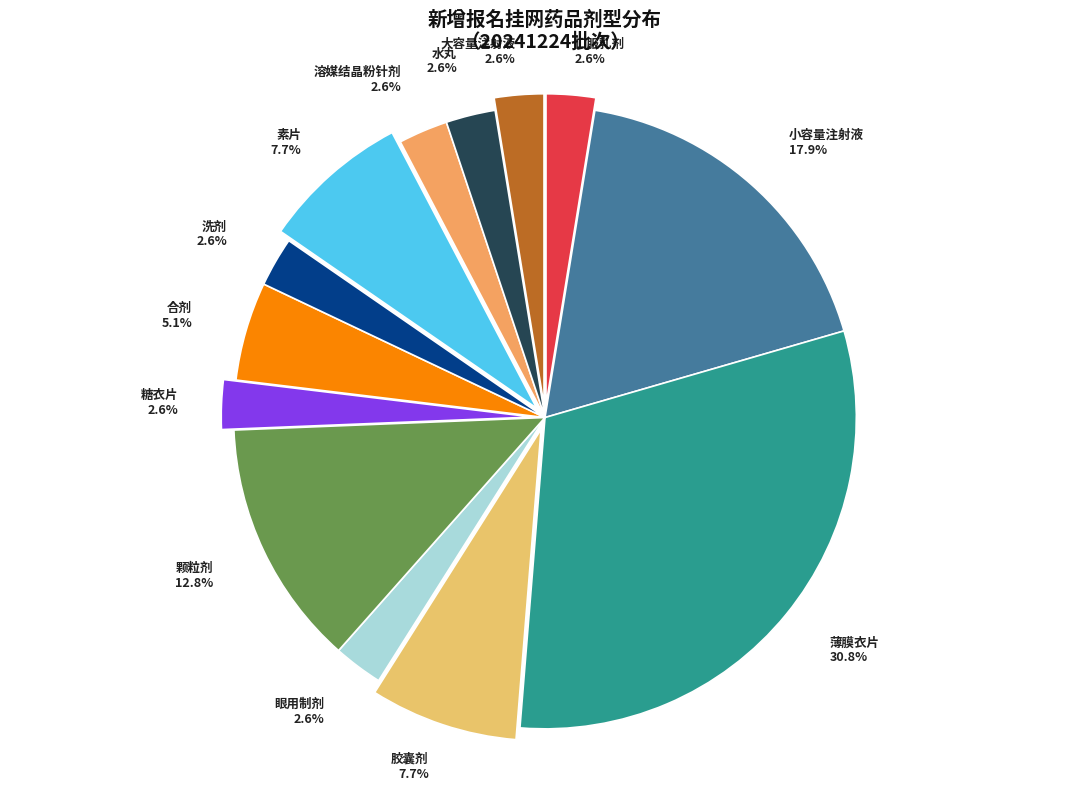

Does 口服乳剂 account for over 50% of the chart?

No